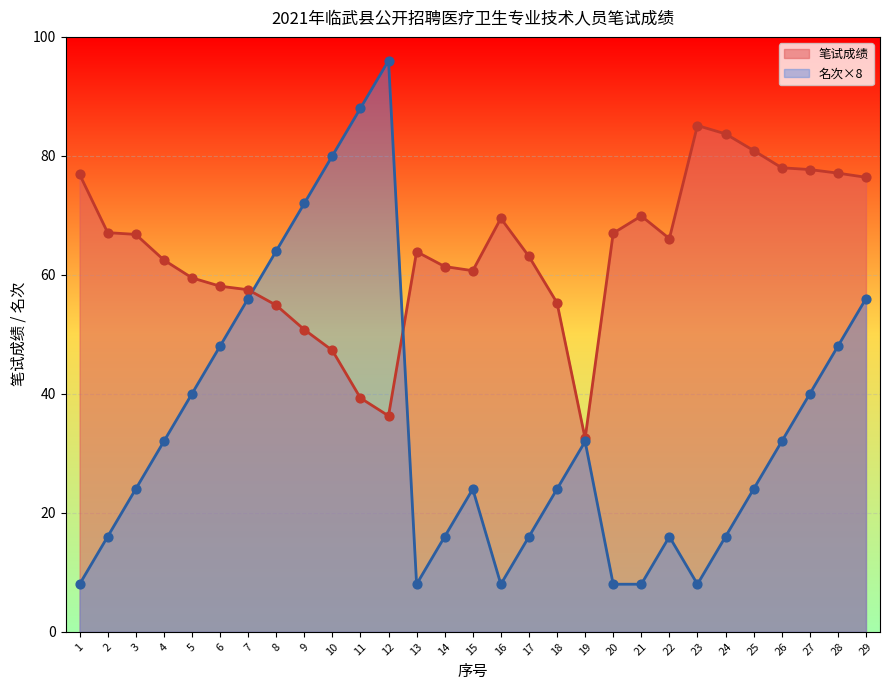

Which series has the widest spread of Y values?

名次